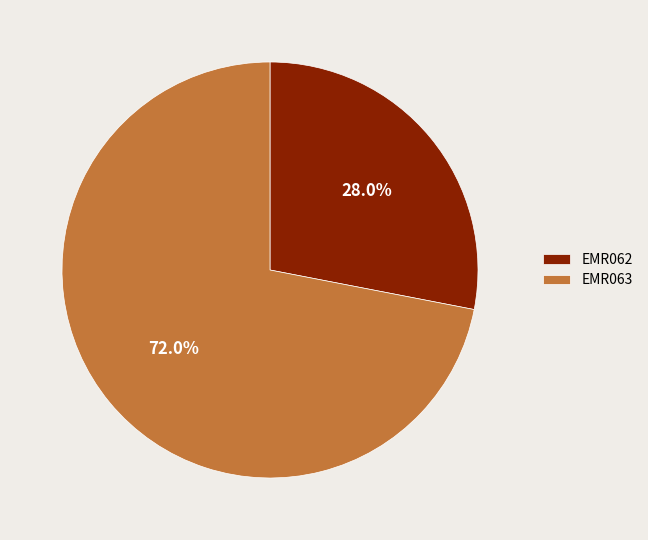

To the nearest percent, what percentage of the pie is EMR063?

72%